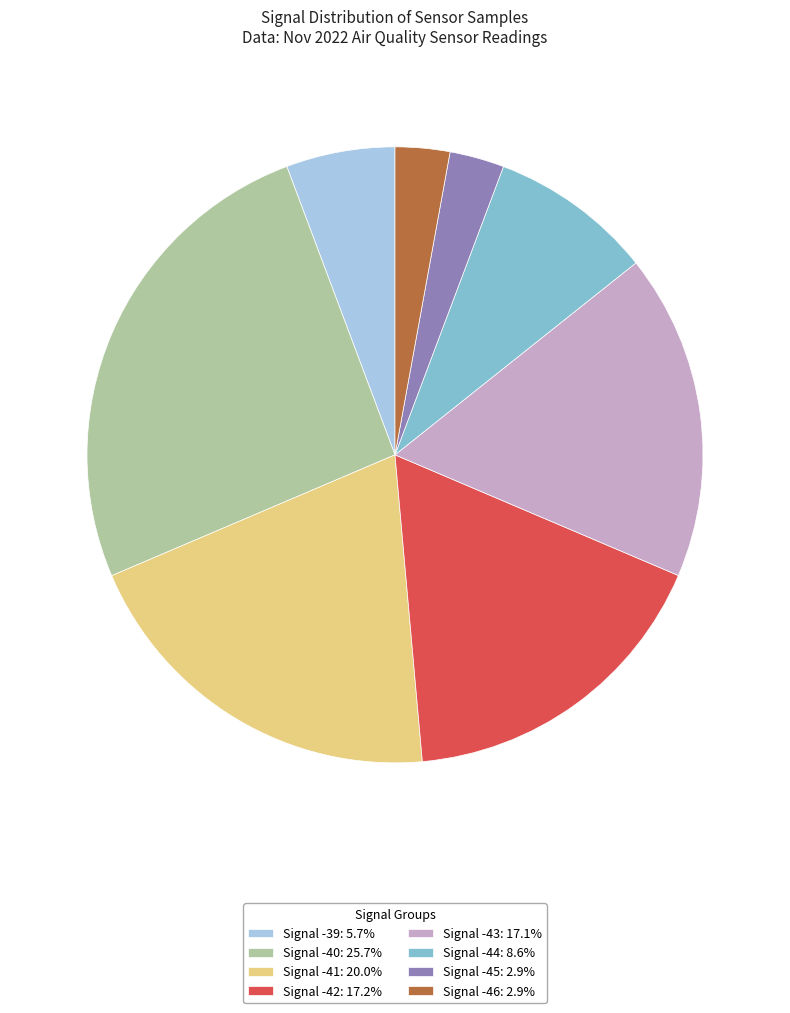

How many segments does this pie chart have?

8